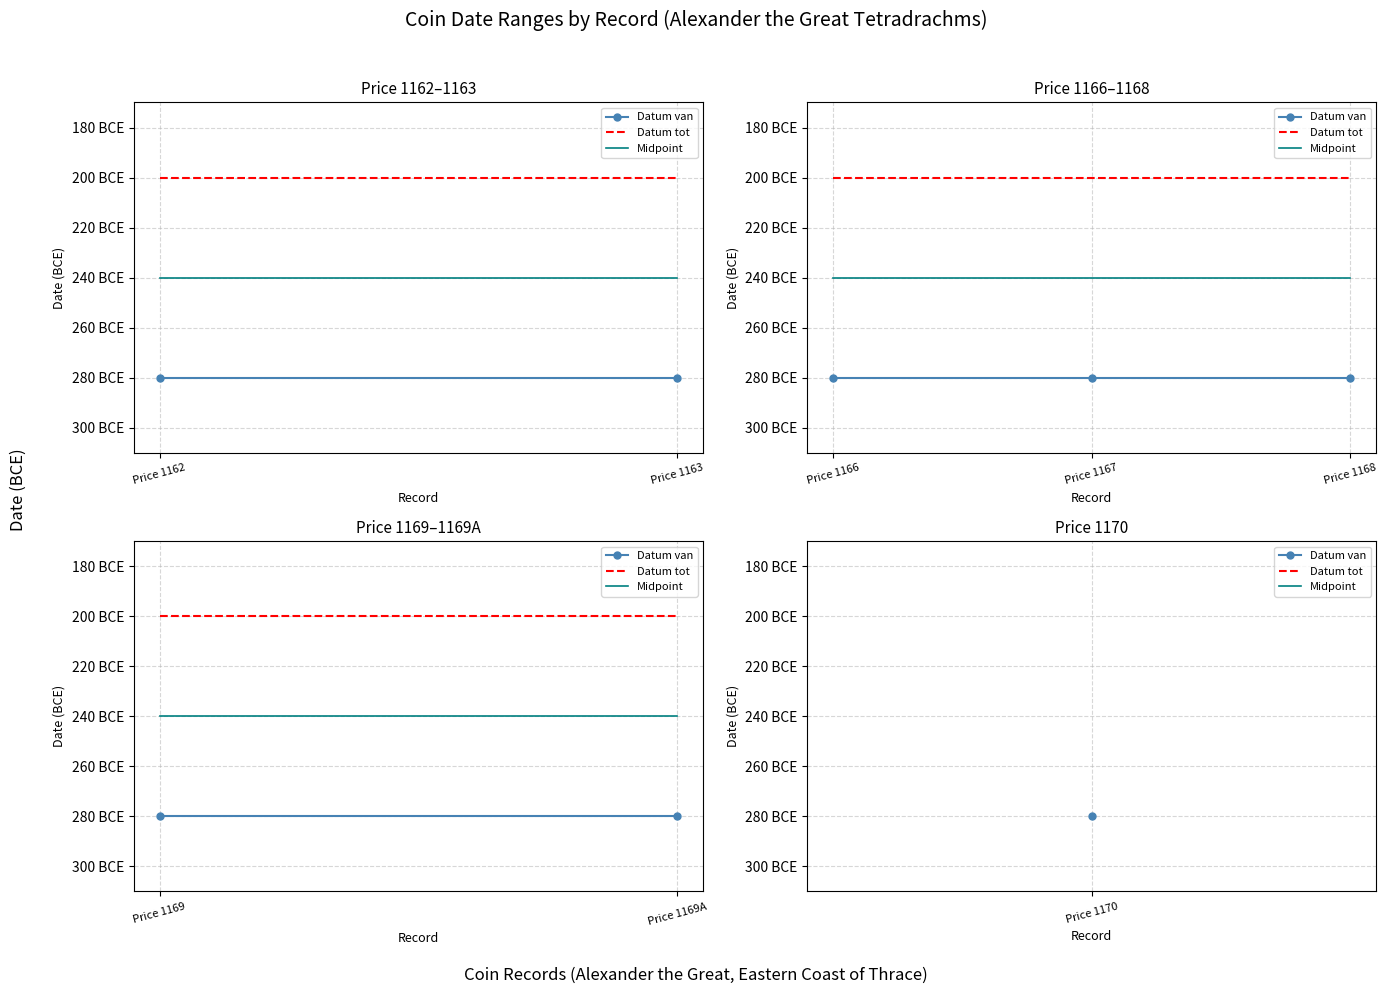

What are all the series names shown in the legend?

Datum van, Datum tot, Midpoint